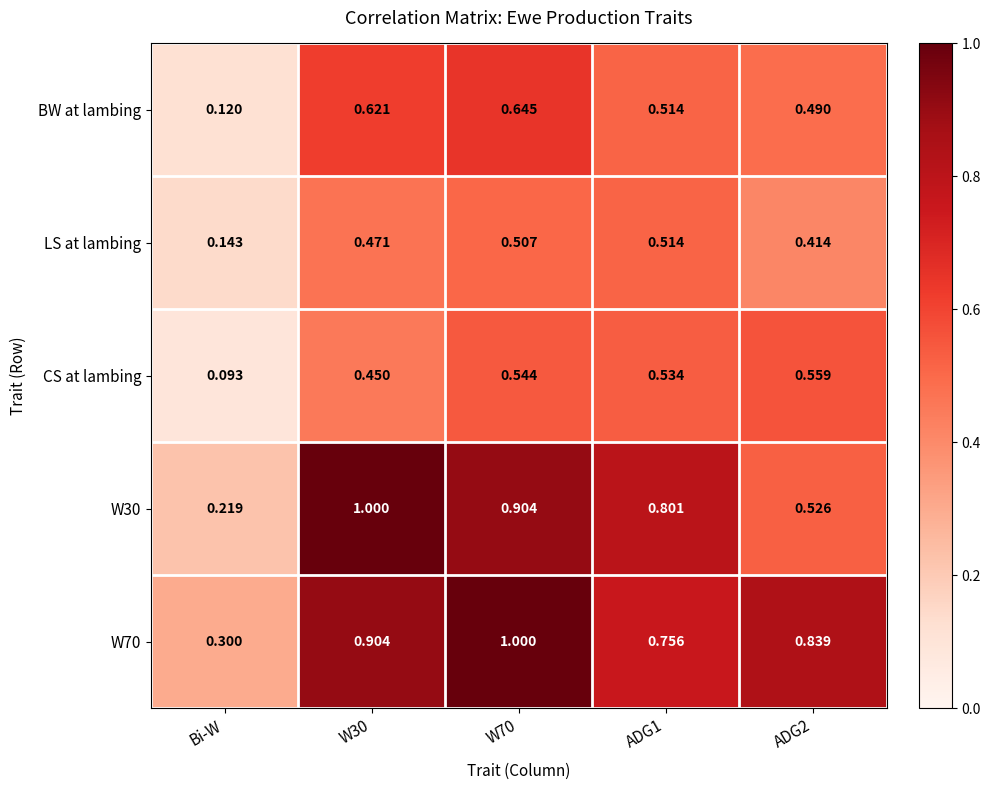

At which category does the chart reach its minimum across all series?

Bi-W